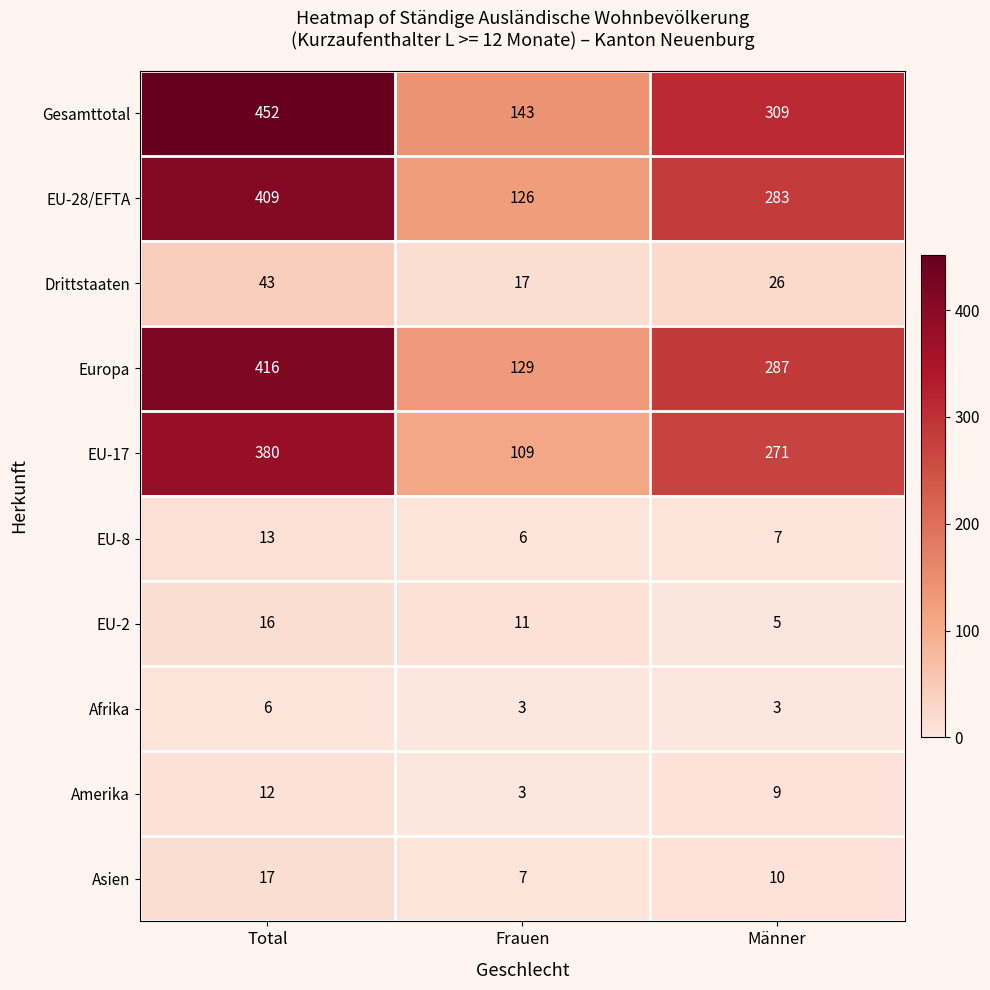

At which category is the sum across all series the highest?

Total